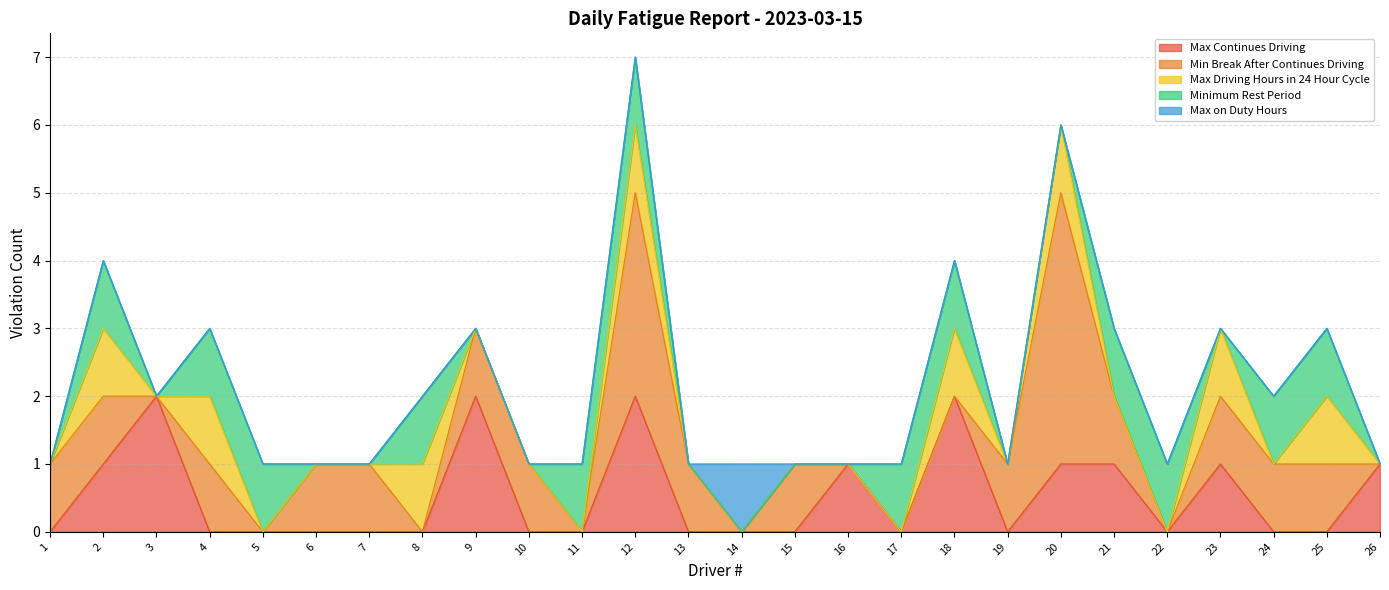

At which category does the chart reach its minimum across all series?

1